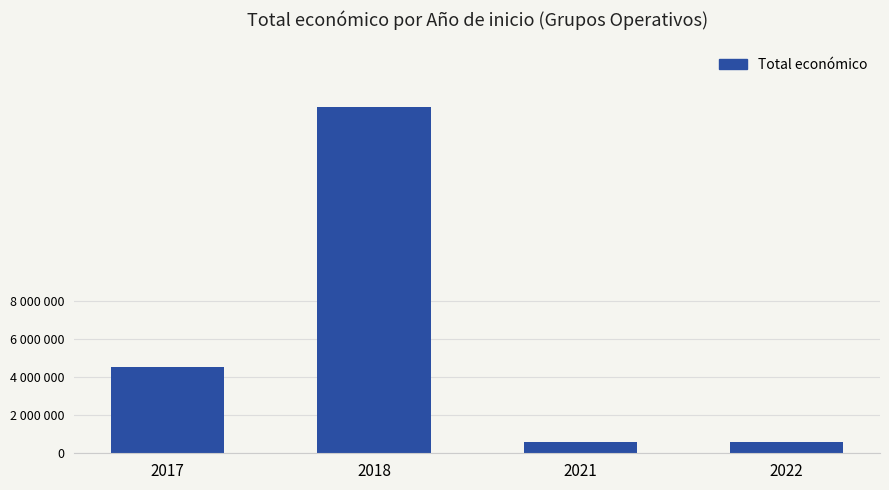

Are the bars horizontal?

No